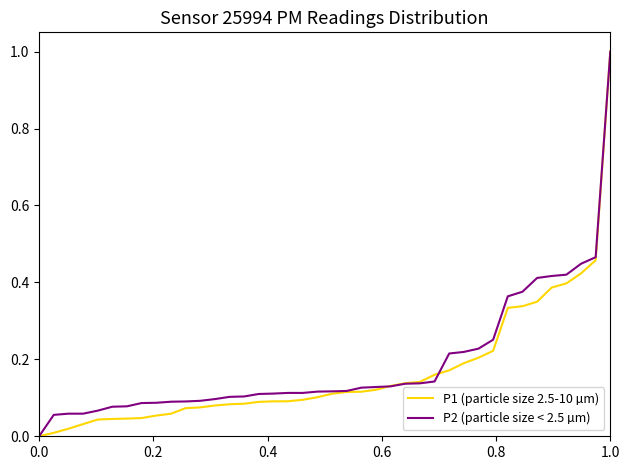

What is the maximum value shown in the chart?

1.0